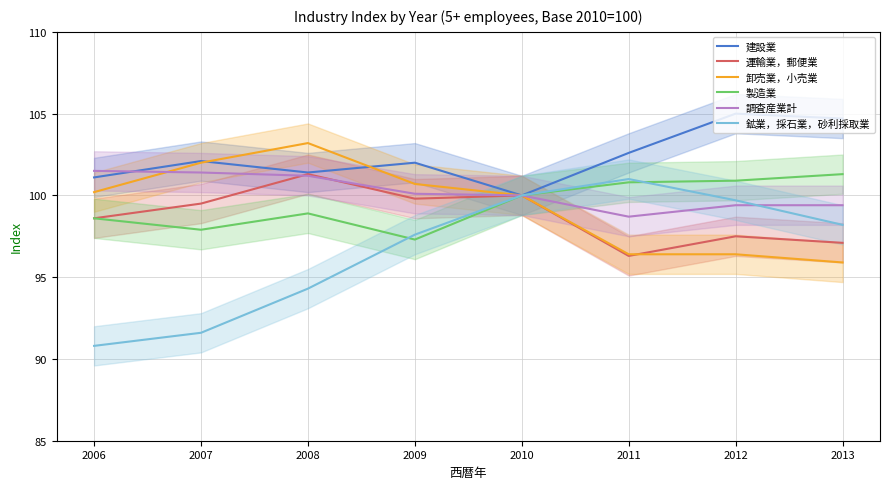

In 鉱業，採石業，砂利採取業, how many points are higher than both neighbors (excluding endpoints)?

1